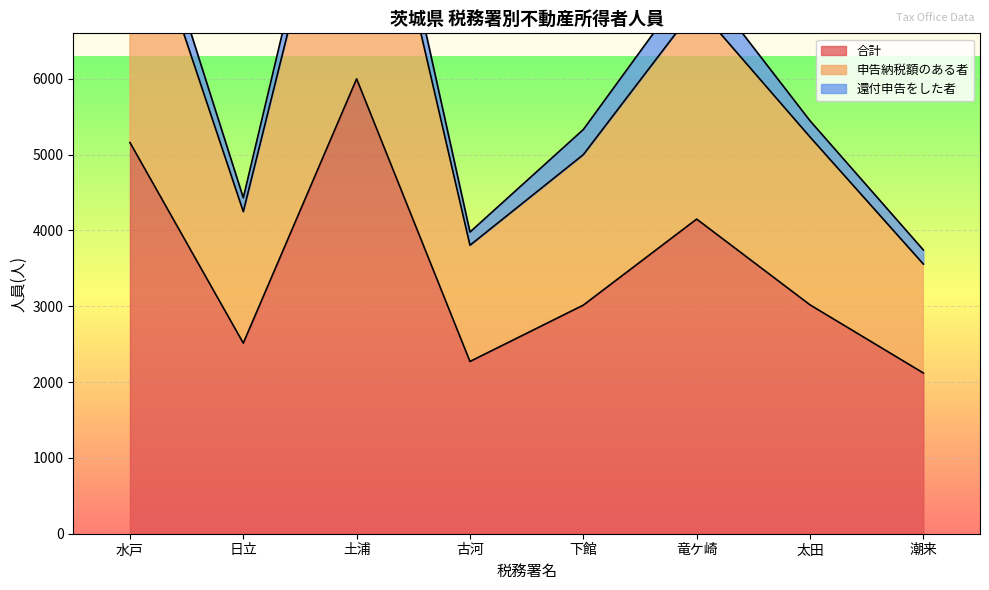

What position from the right is 水戸?

8